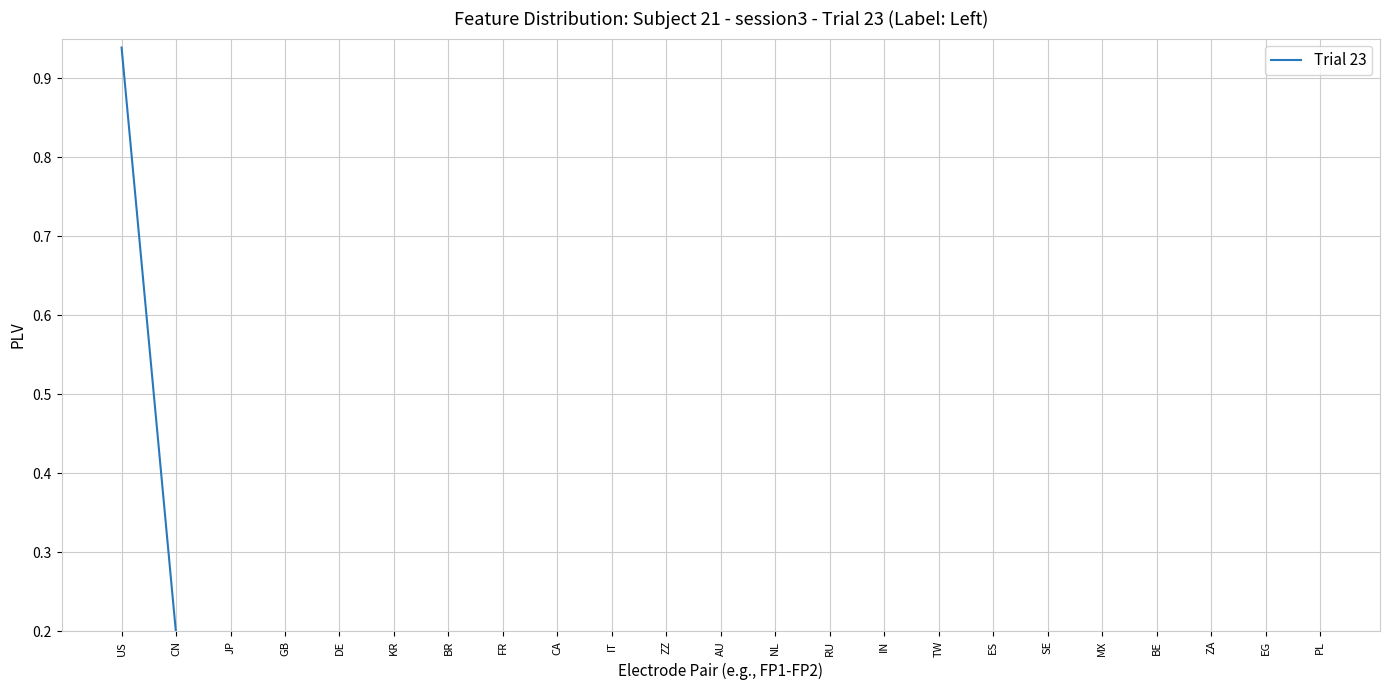

True or false: the data shows 0.0 at BR.

True